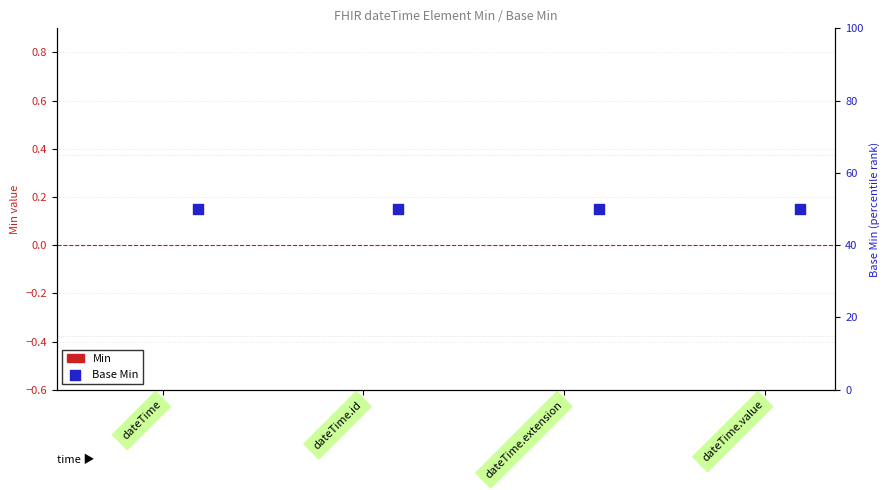

Is the value of Base Min at dateTime.extension greater than the value of Min at dateTime.value?

Yes